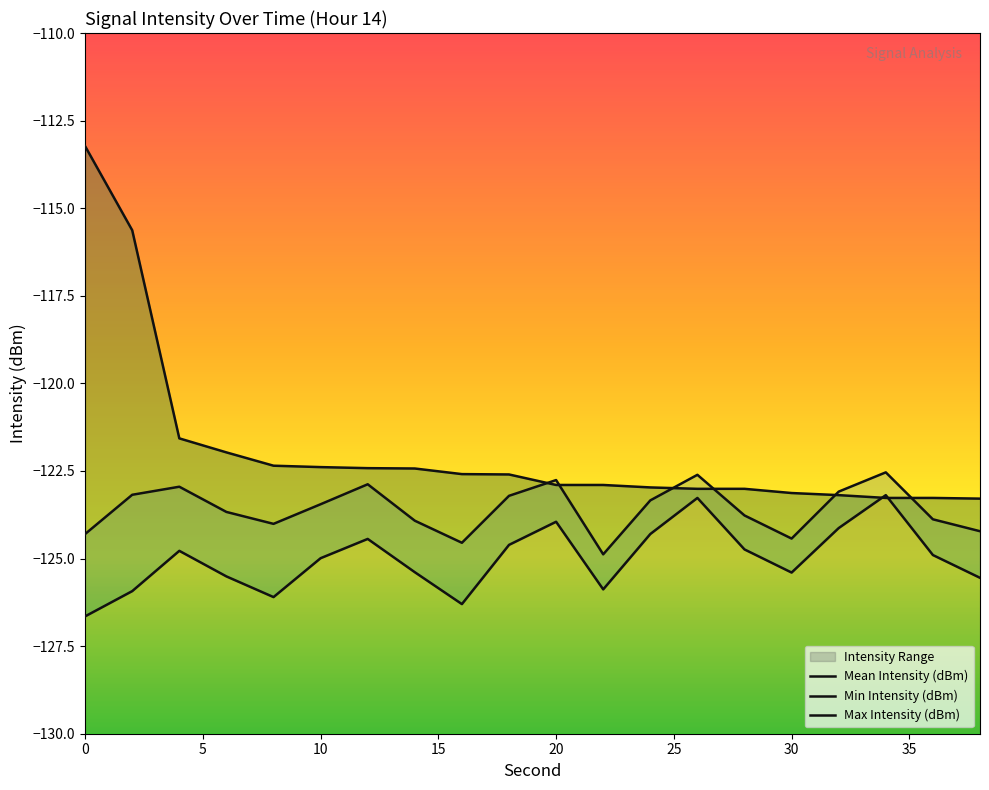

At which category does Mean Intensity (dBm) reach its first local peak?

10